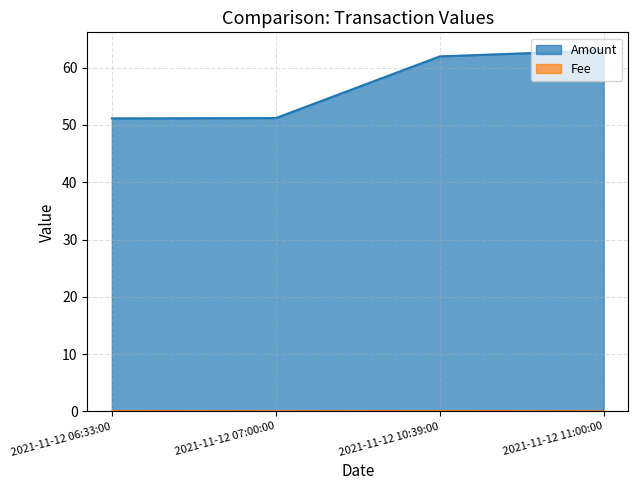

What is the spread (max minus min) of values at 2021-11-12 07:00:00?

51.2